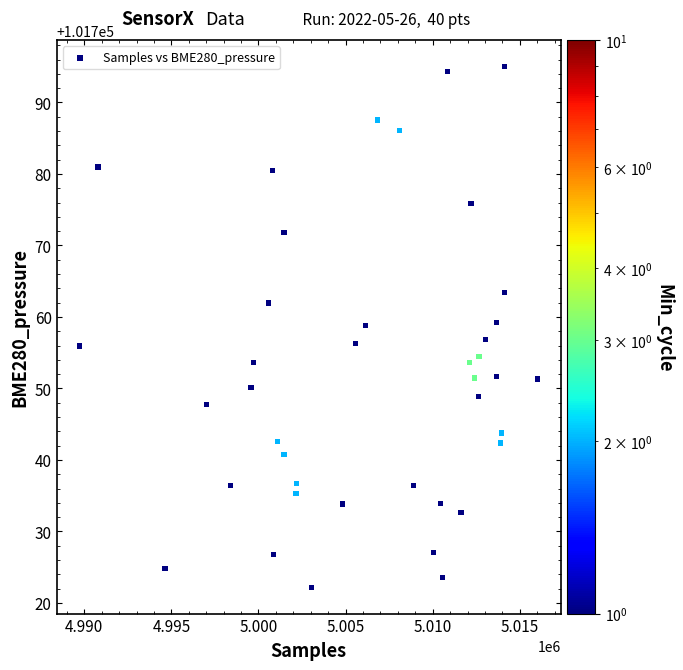

What is the range of Y values (max minus min)?

72.9